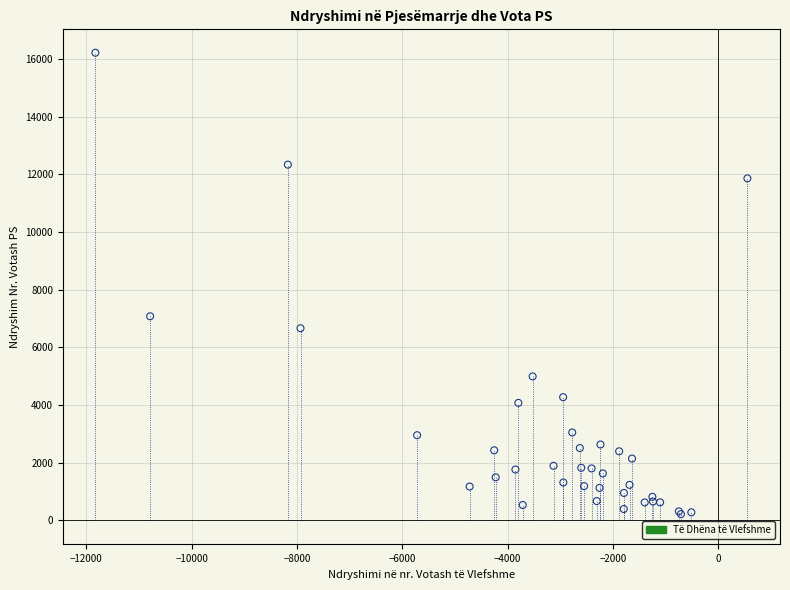

What Y value in the scatter plot is closest to 8219?

7079